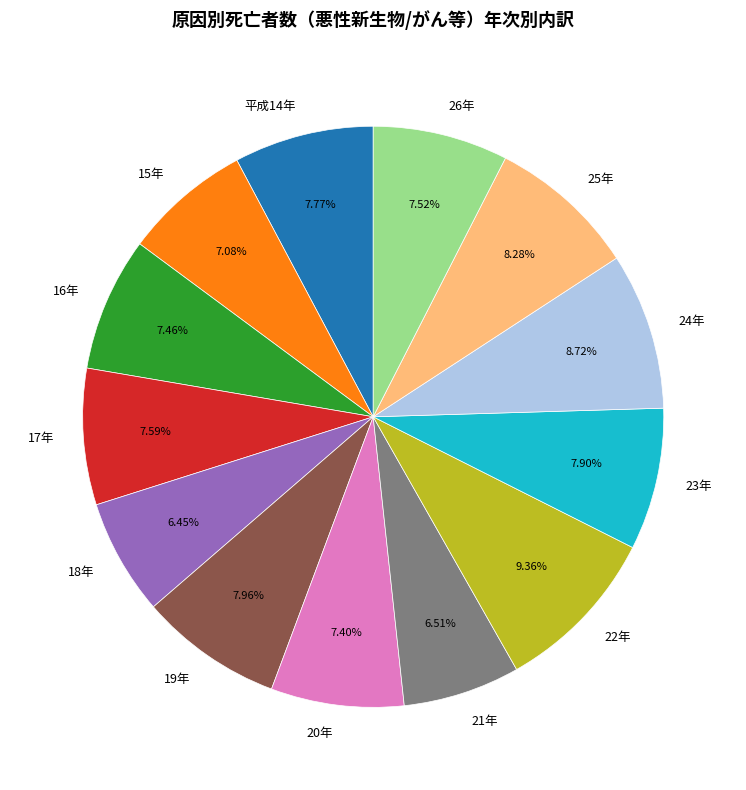

Does 19年 account for over 50% of the chart?

No